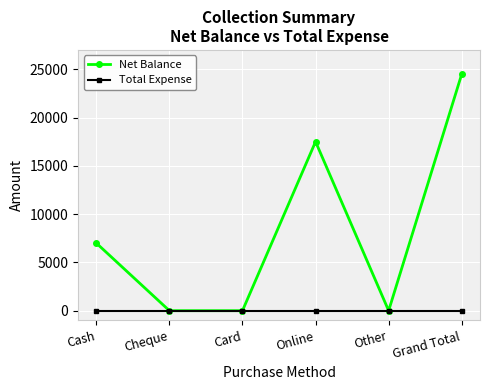

The Net Balance series shows -15162 at Other. True or false?

False